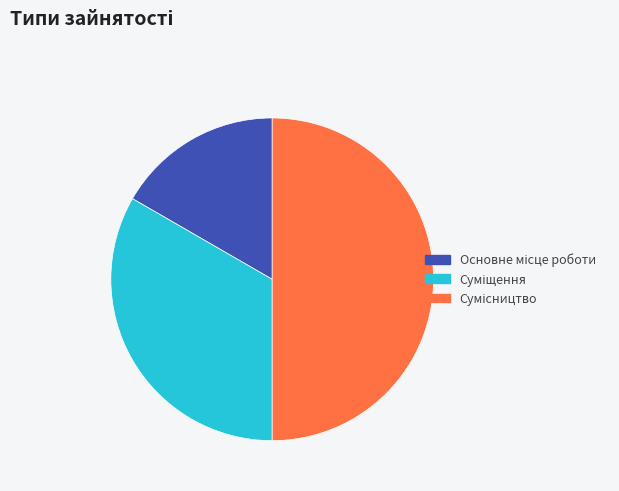

What is the change in value from Основне місце роботи to Сумісництво?

+2